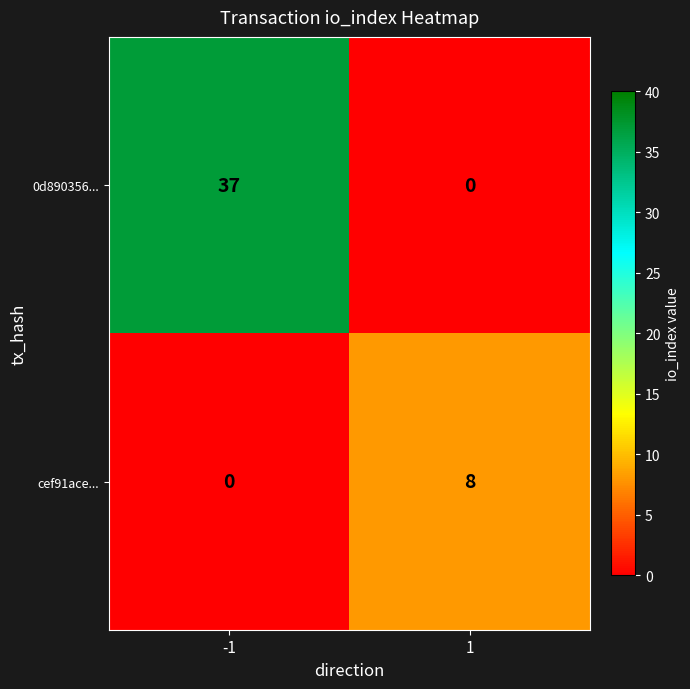

Reading left to right, transcribe all the data shown in this chart.

0d890356...: -1=37	1=0
cef91ace...: -1=0	1=8